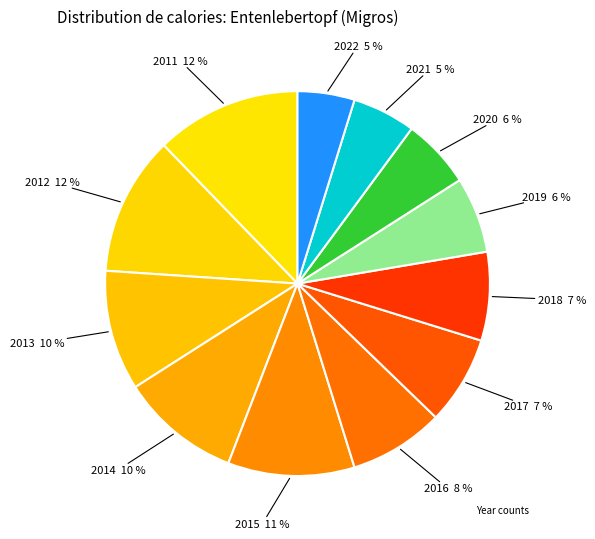

Count the number of slices in the pie.

12